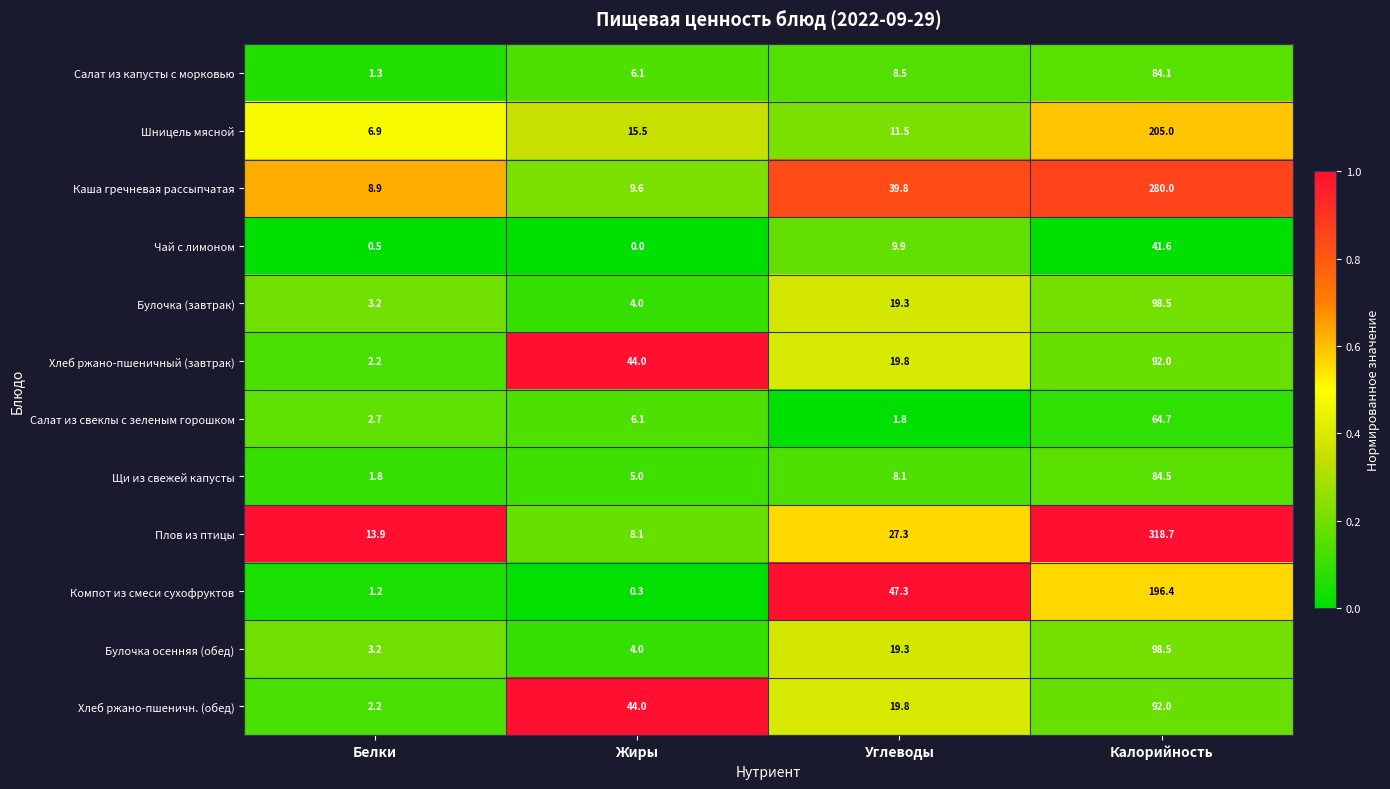

Which series has the widest spread of values?

Плов из птицы